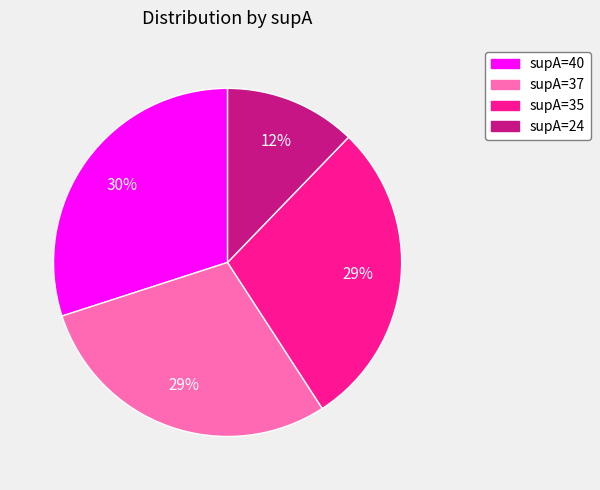

Which slice is the largest?

supA=40